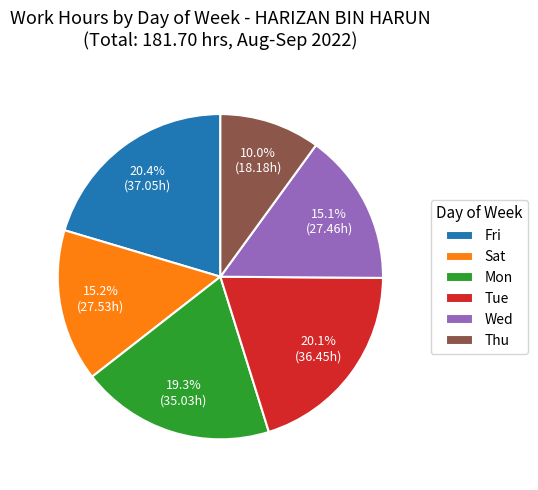

Does any single category account for the majority?

No